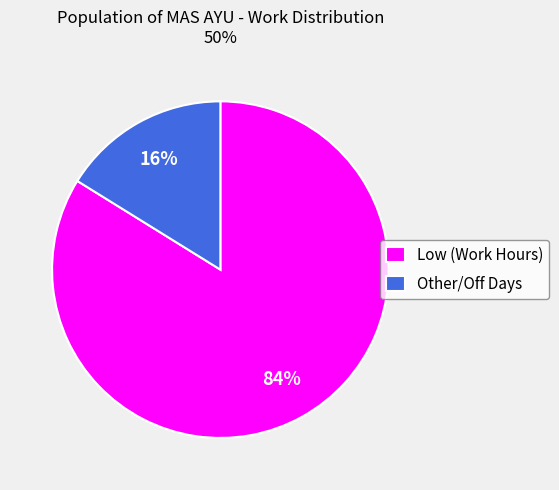

Rank the categories by value from highest to lowest.

Low (Work Hours), Other/Off Days